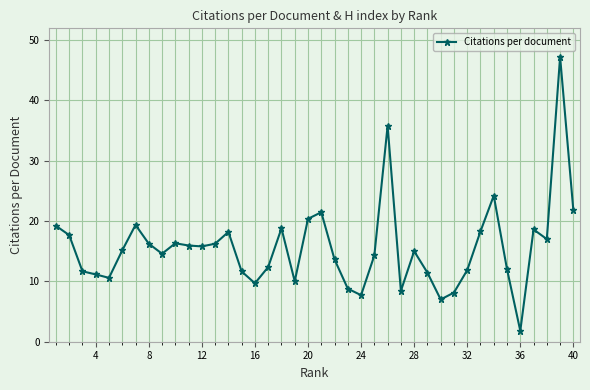

True or false: there are more than 1 points higher than both neighbors.

True